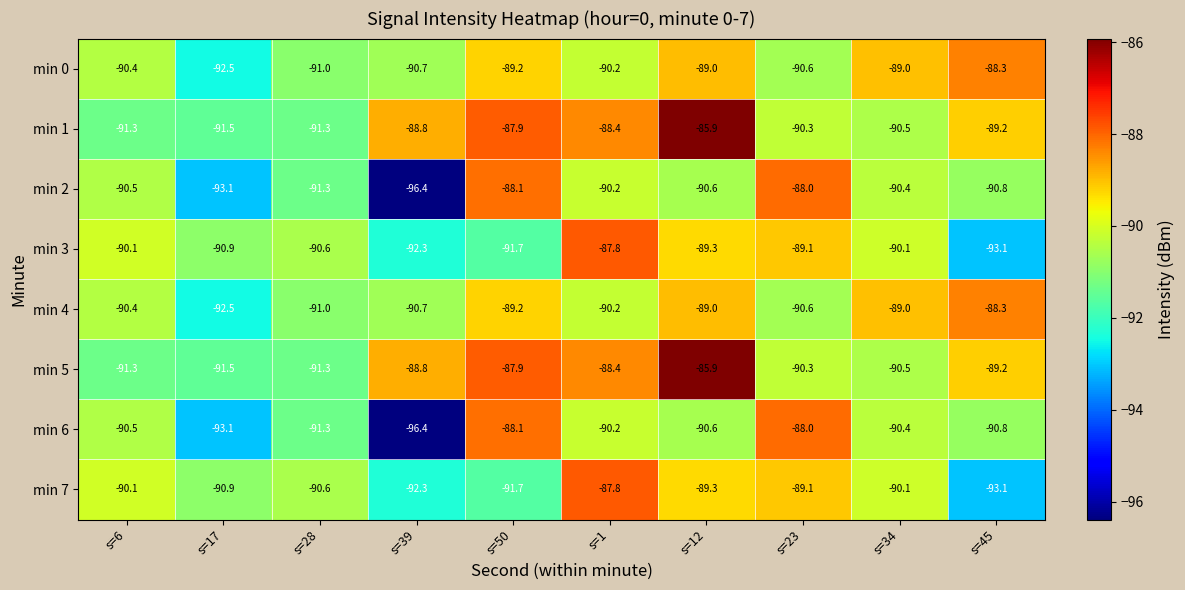

Is the value of min 1 at s=1 greater than the value of min 3 at s=34?

Yes